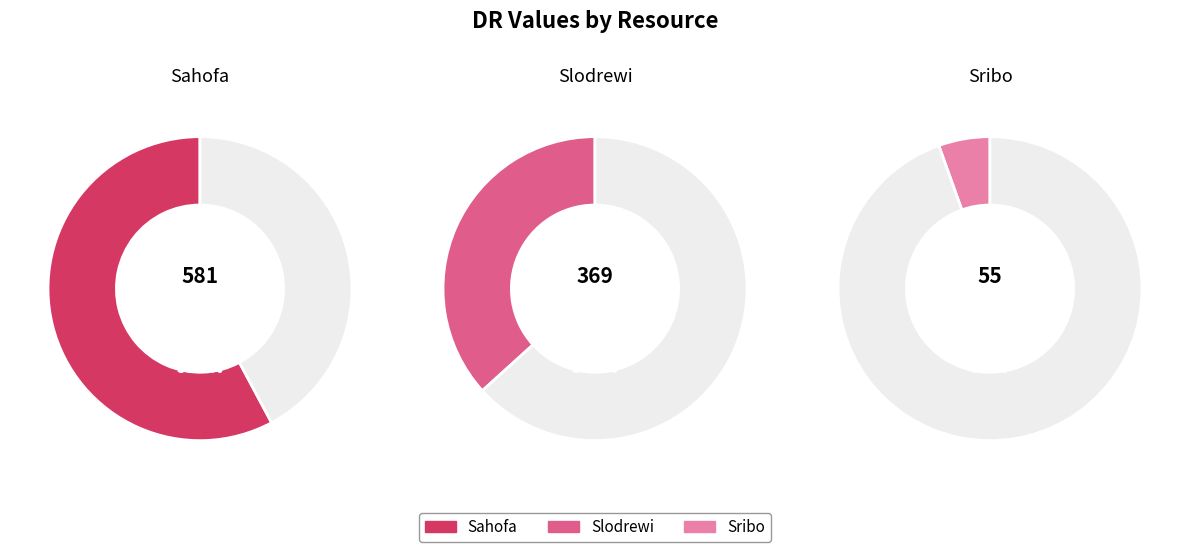

Count the number of slices in the pie.

3